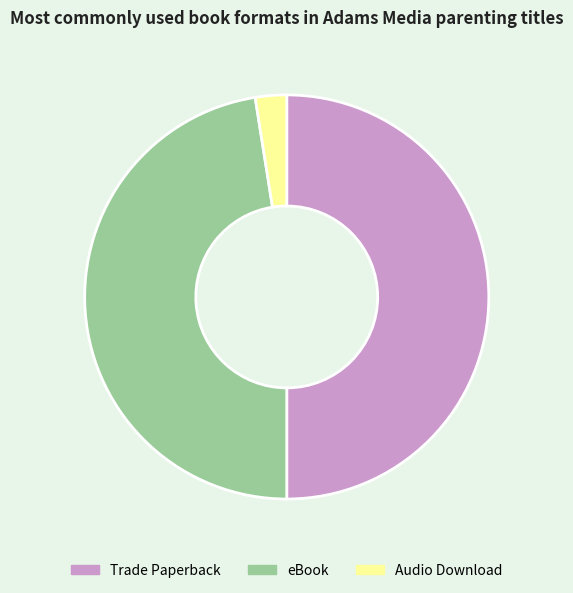

Rank the categories by value from highest to lowest.

Trade Paperback, eBook, Audio Download